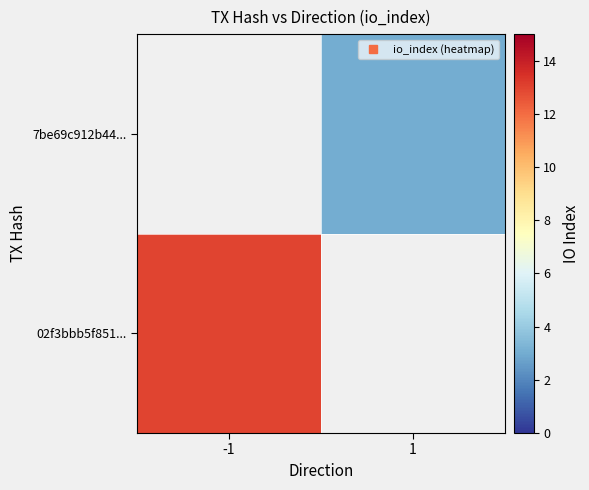

Which category has the highest value in the 7be69c912b44... series?

-1